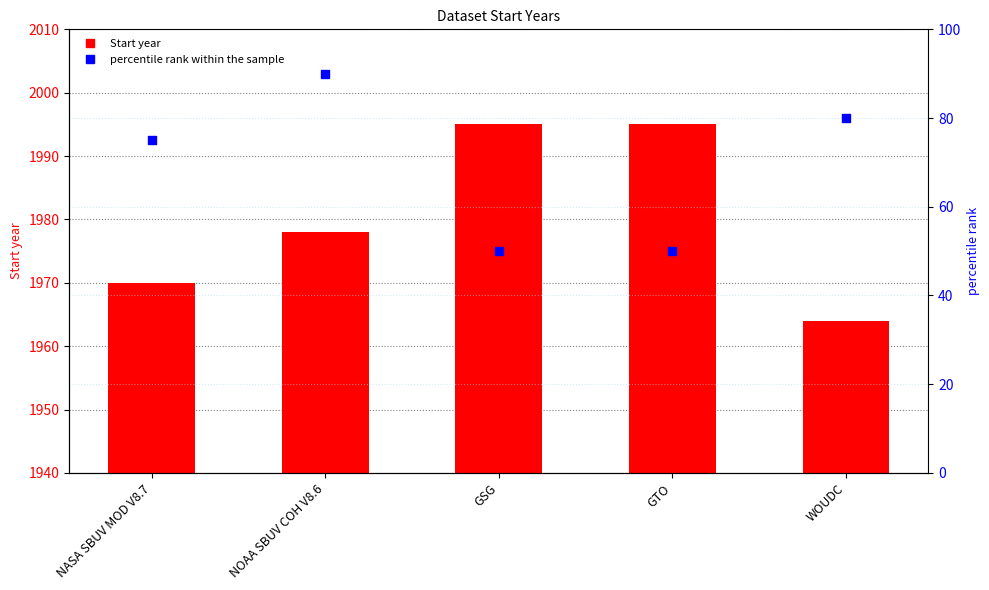

Which series reaches the maximum Y coordinate?

Start year